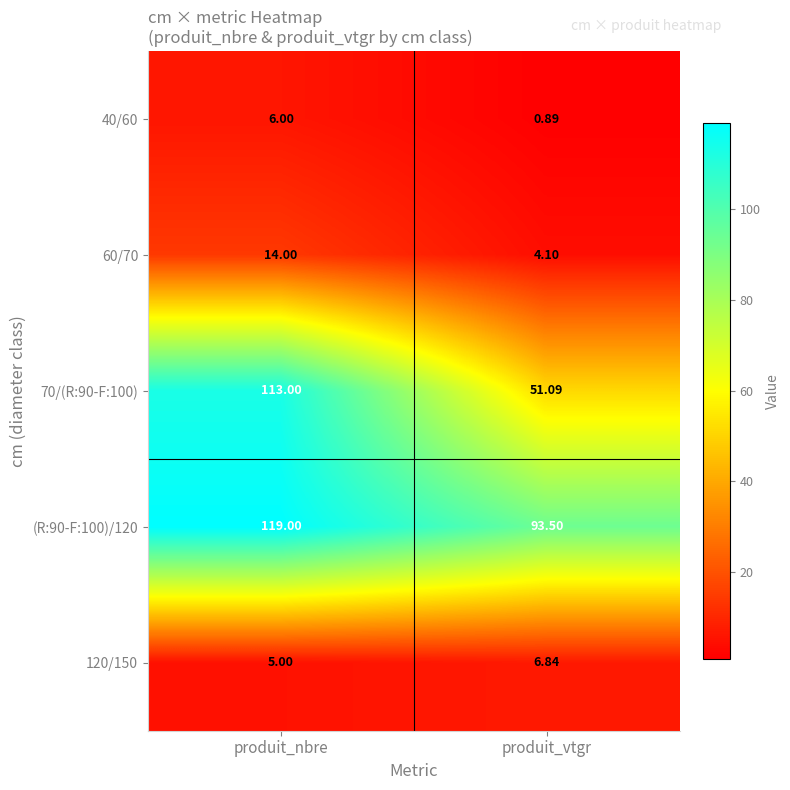

At which category is the sum across all series the highest?

produit_nbre